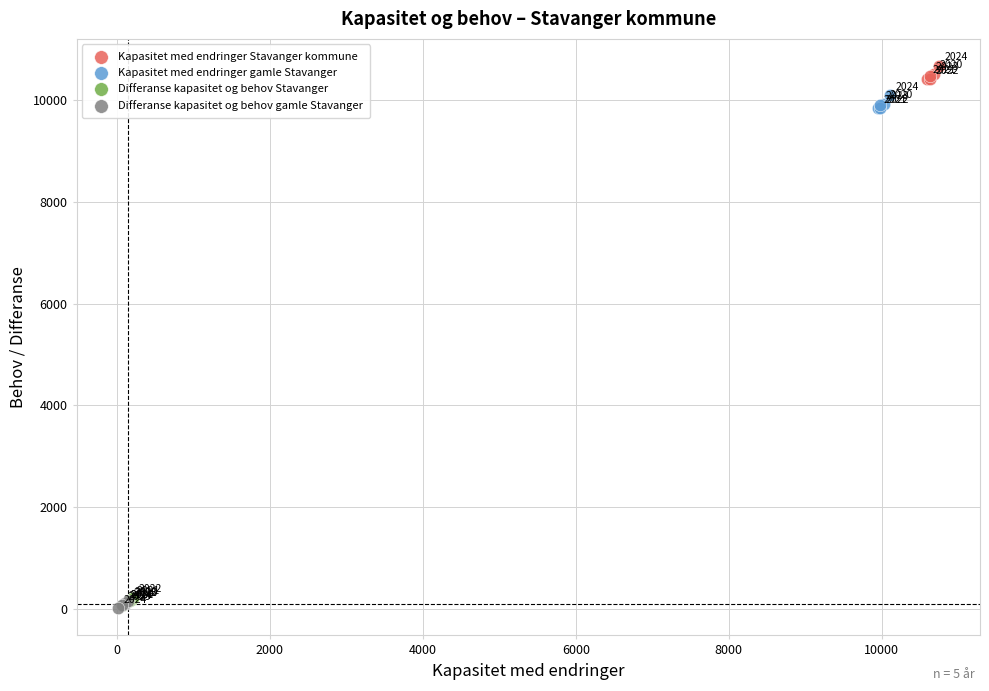

Which series reaches the maximum Y coordinate?

Kapasitet med endringer Stavanger kommune